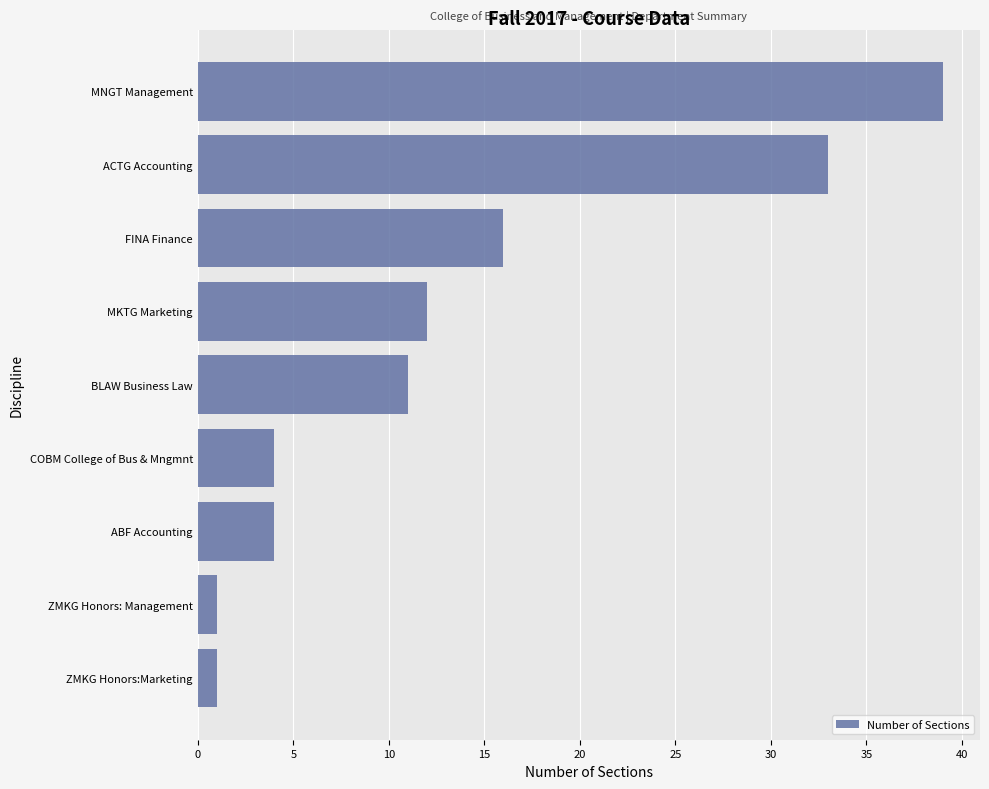

What is the average value?

13